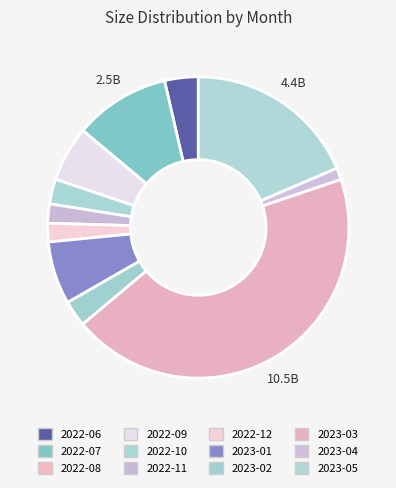

Is it true that 2023-03 is 44% of the pie?

True